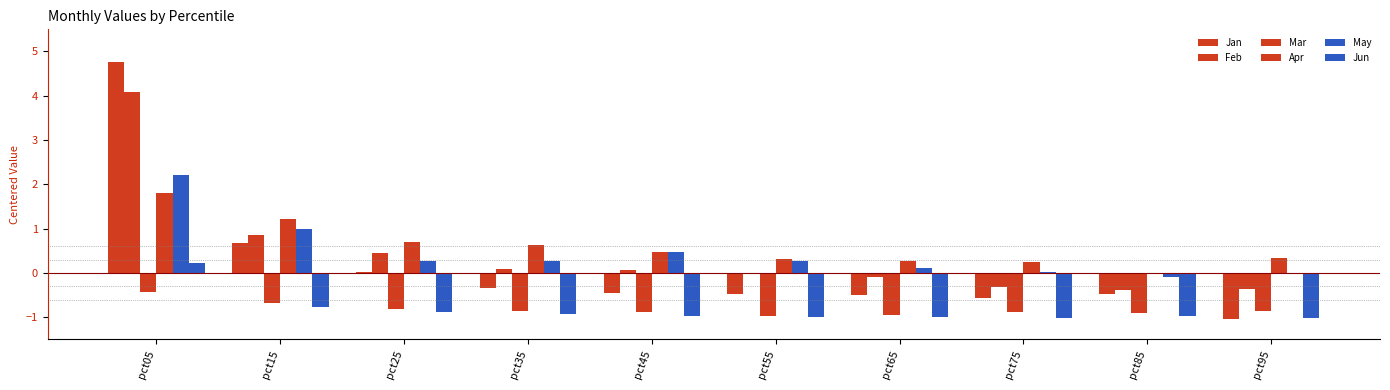

Which has a higher value, pct75 or pct95?

pct75